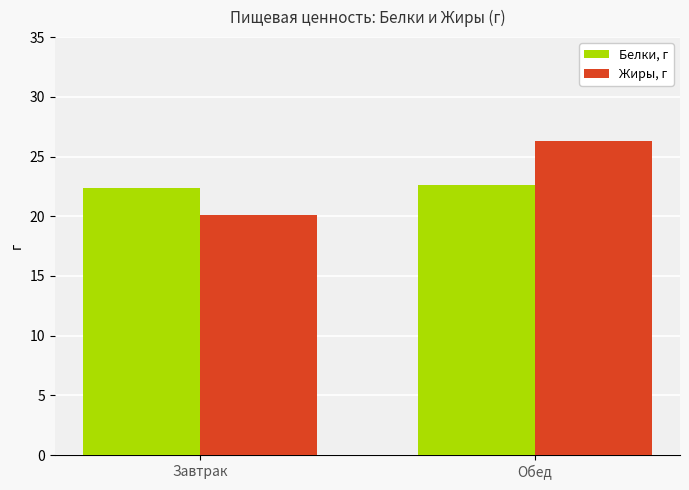

What is the spread (max minus min) of values at Завтрак?

2.3